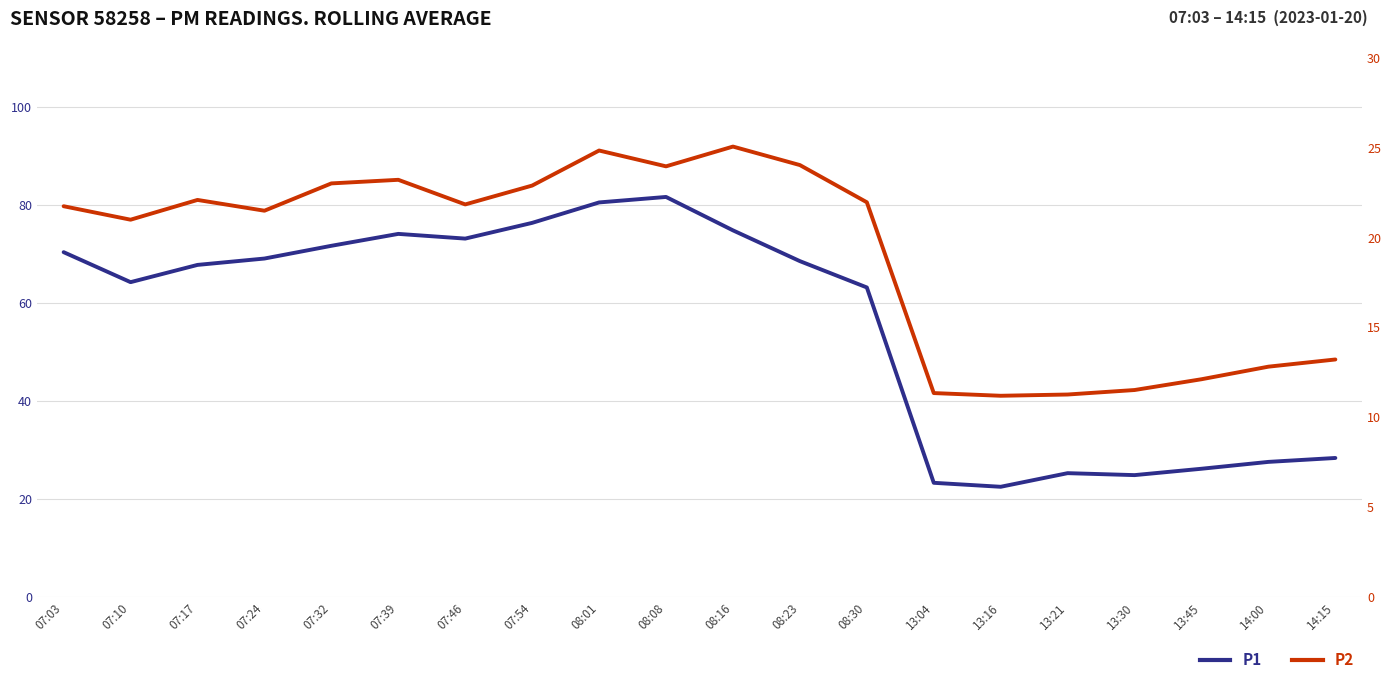

What is the total value across all series at 08:01?

105.3